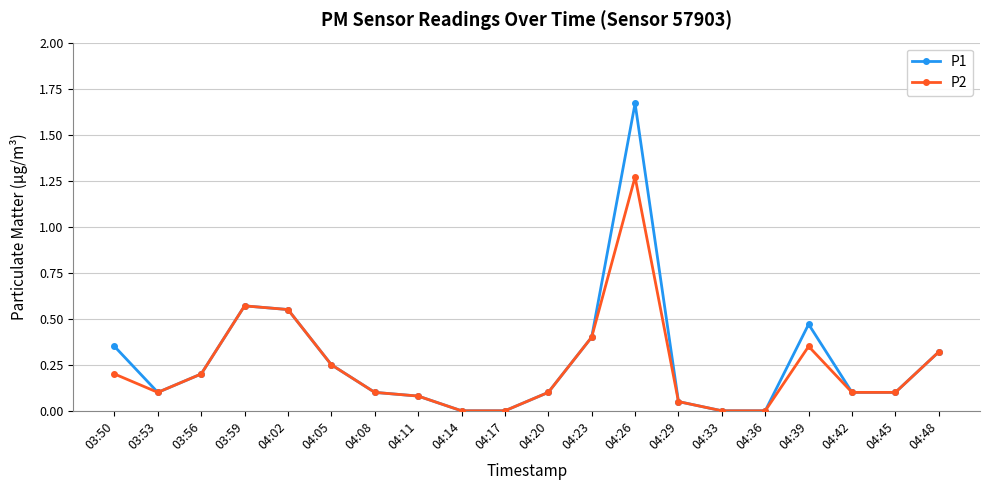

Rank the series at 03:50 from highest to lowest value.

P1, P2